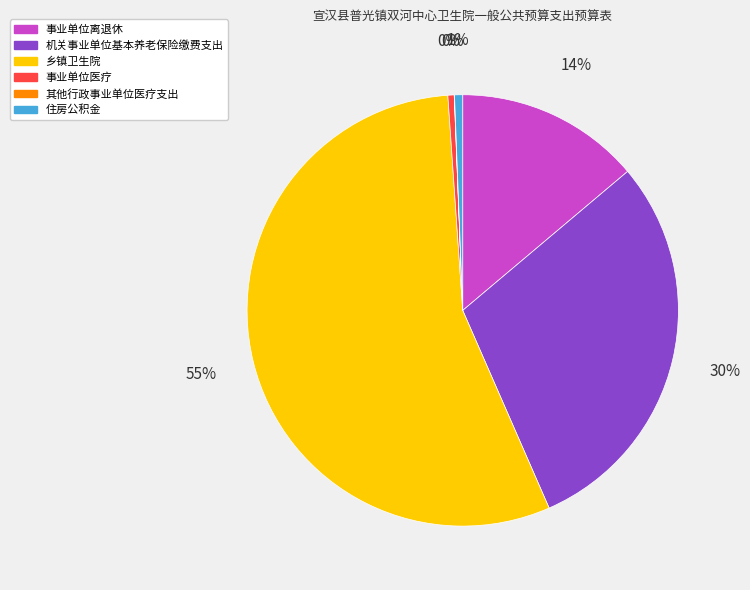

What is the largest slice in the pie chart?

乡镇卫生院